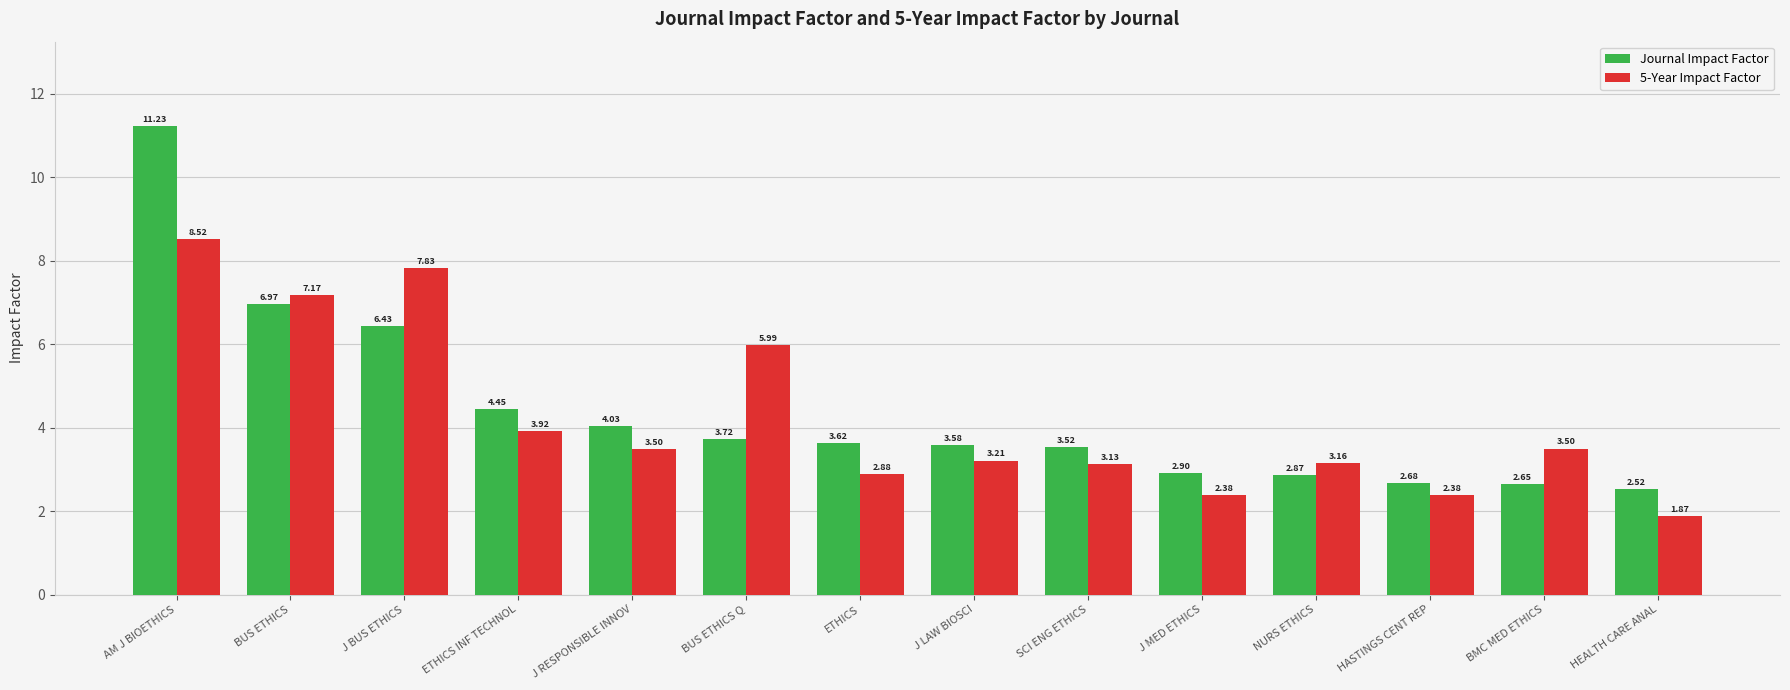

Which series has the largest range (max minus min)?

Journal Impact Factor